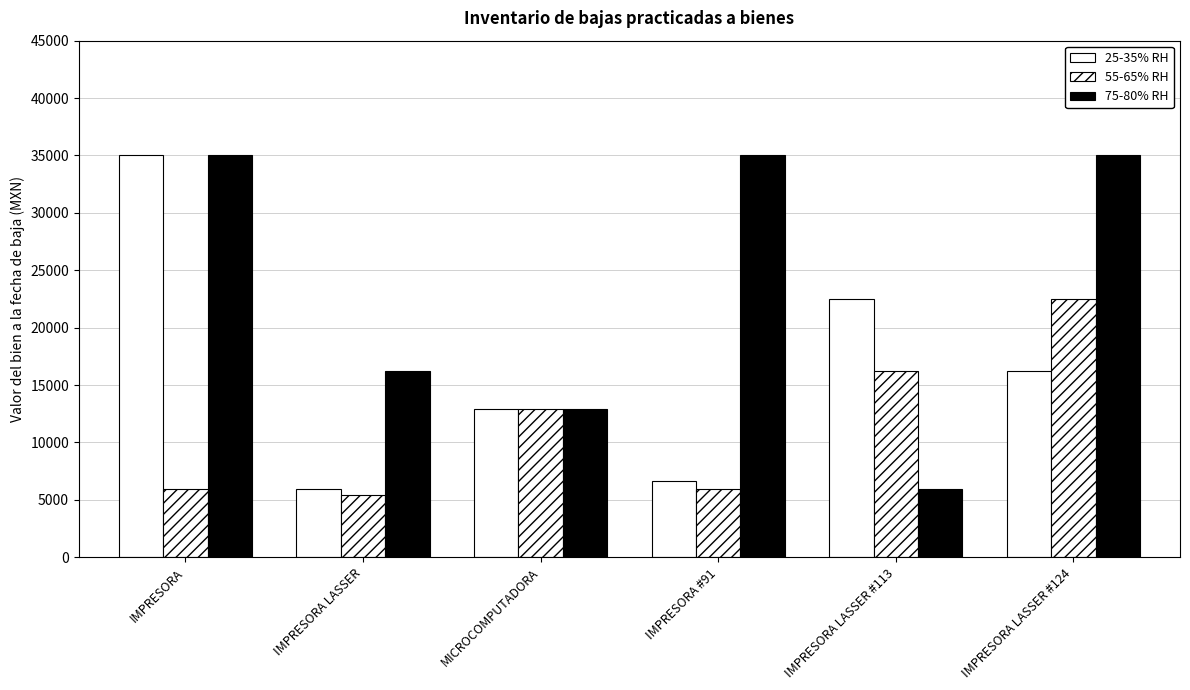

Does the chart contain stacked bars?

No